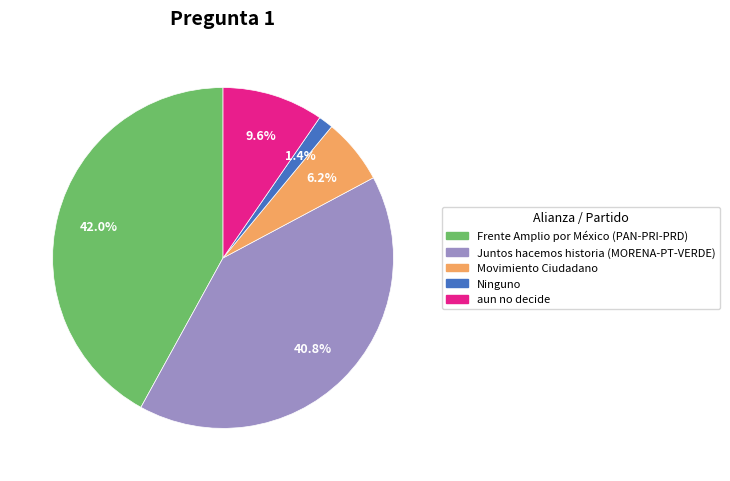

Rank the categories by value from lowest to highest.

Ninguno, Movimiento Ciudadano, aun no decide, Juntos hacemos historia (MORENA-PT-VERDE), Frente Amplio por México (PAN-PRI-PRD)